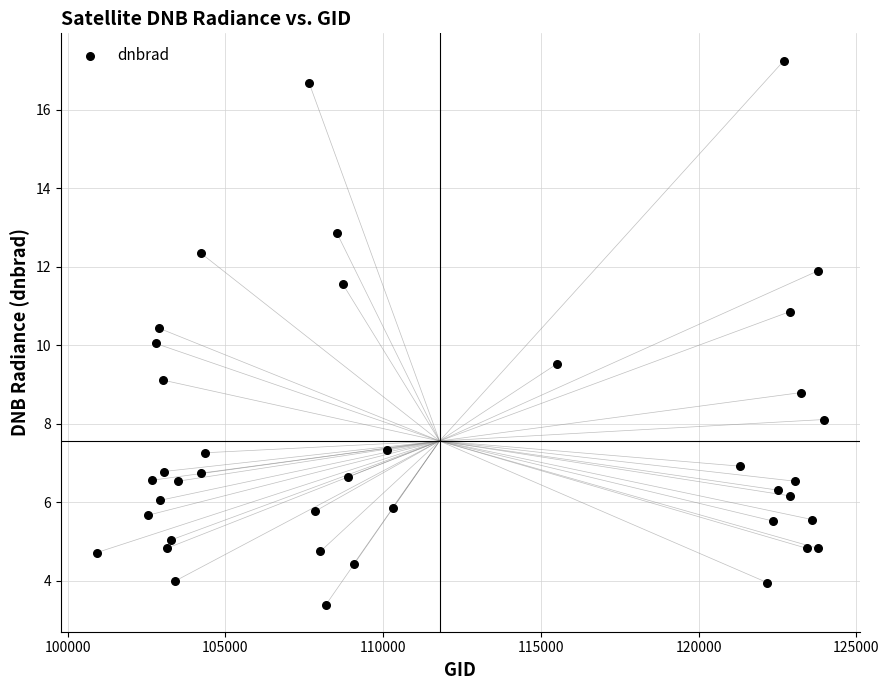

What is the range of X values (max minus min)?

23036.0